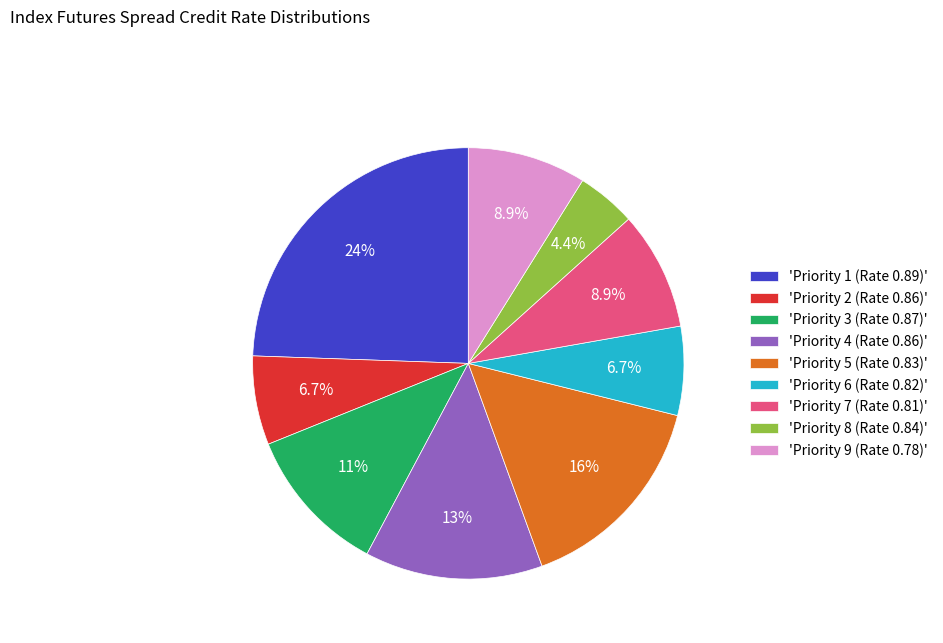

To the nearest percent, what is the average slice percentage?

11%